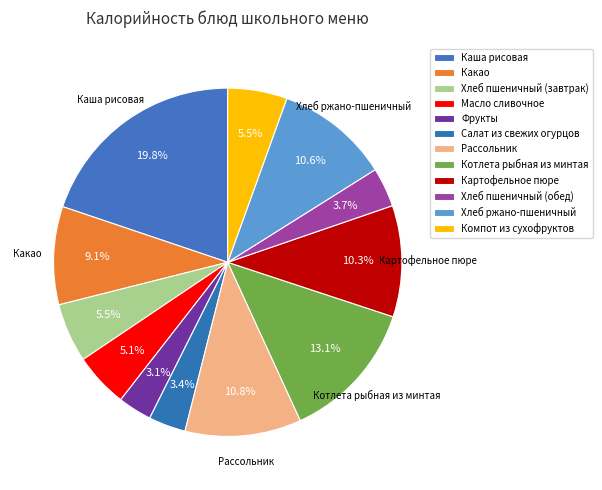

True or false: Масло сливочное accounts for 1% of the total.

False